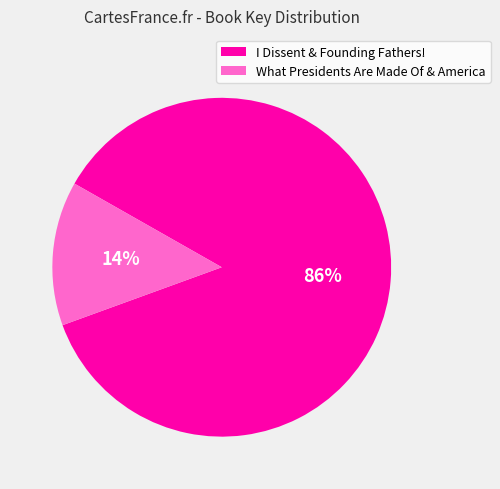

Is it true that I Dissent & Founding Fathers! is 86% of the pie?

True